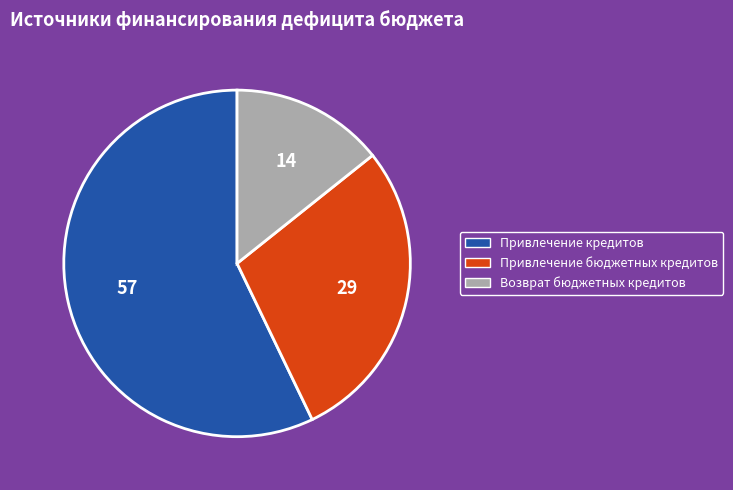

How many segments does this pie chart have?

3